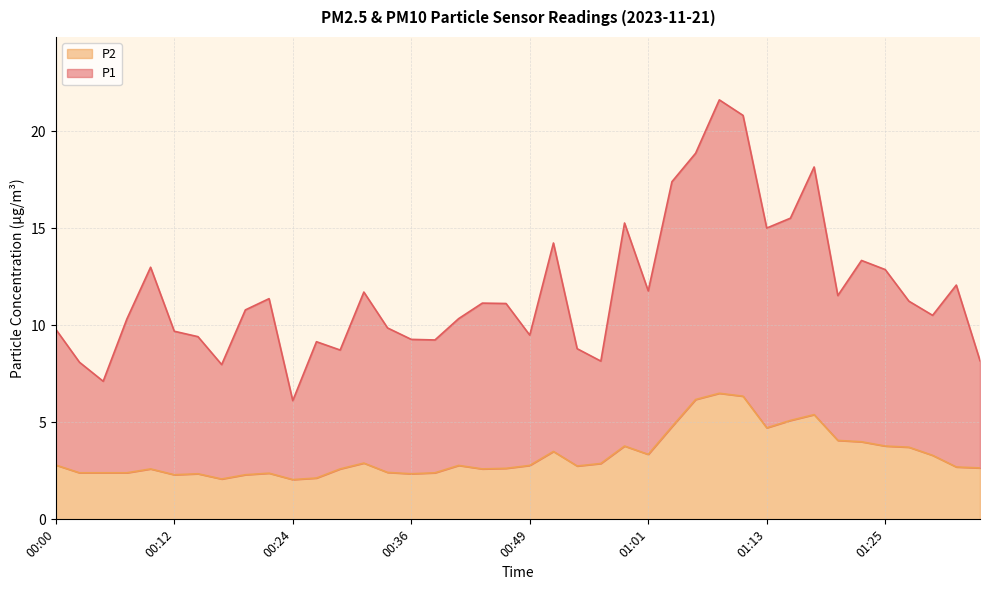

True or false: P2 has more than 2 interior local peaks.

True